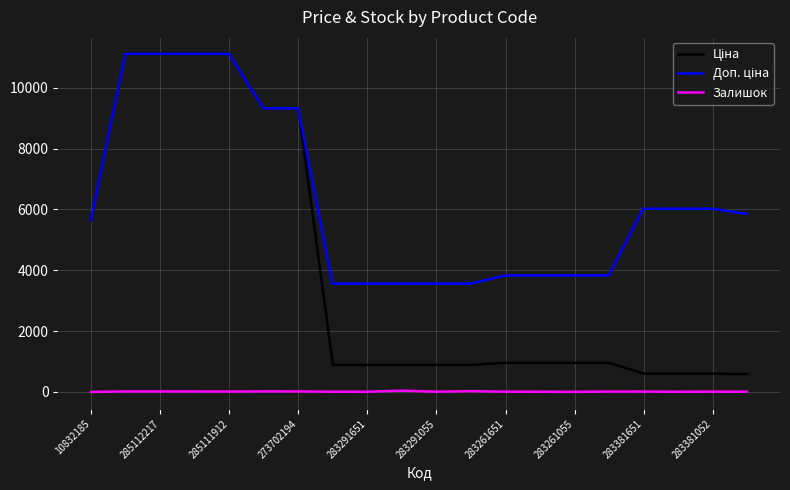

What is the maximum value shown in the chart?

11113.6